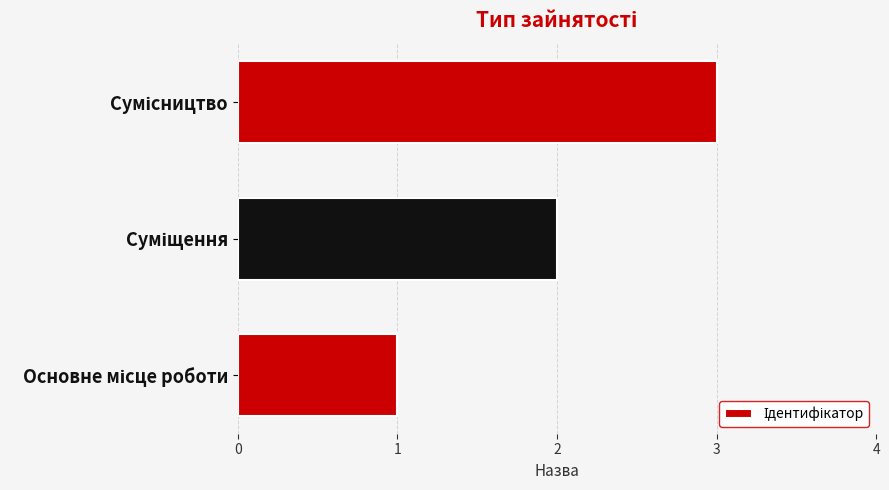

What is the sum of all values?

6